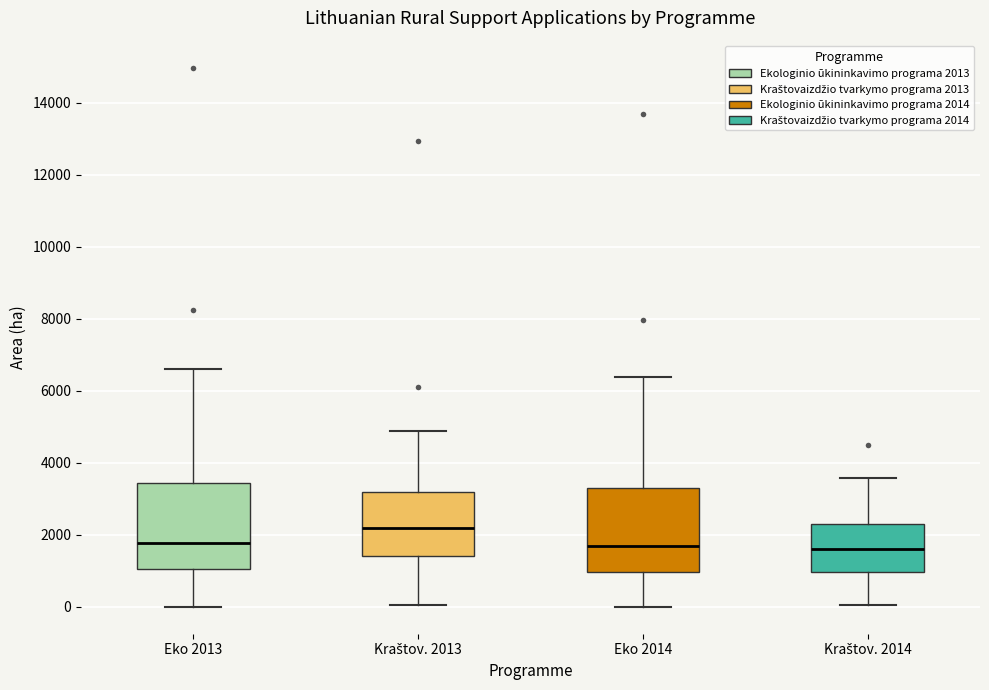

Where does the median line of the box for Eko 2013 sit on the y-axis? The values are not printed on the chart, so give them approximately, as read against the axis.

1800